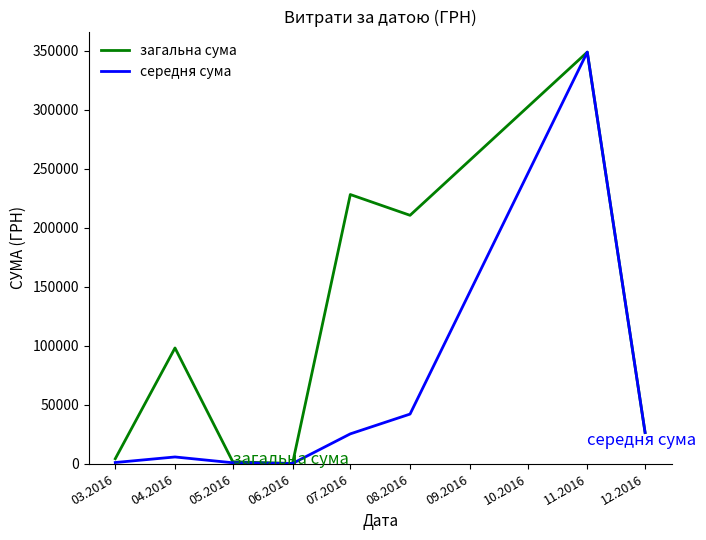

How many distinct data groups are displayed?

2